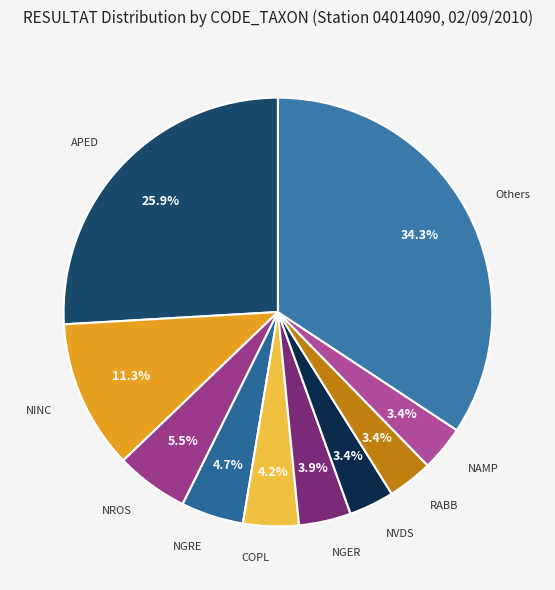

Does any single category account for the majority?

No